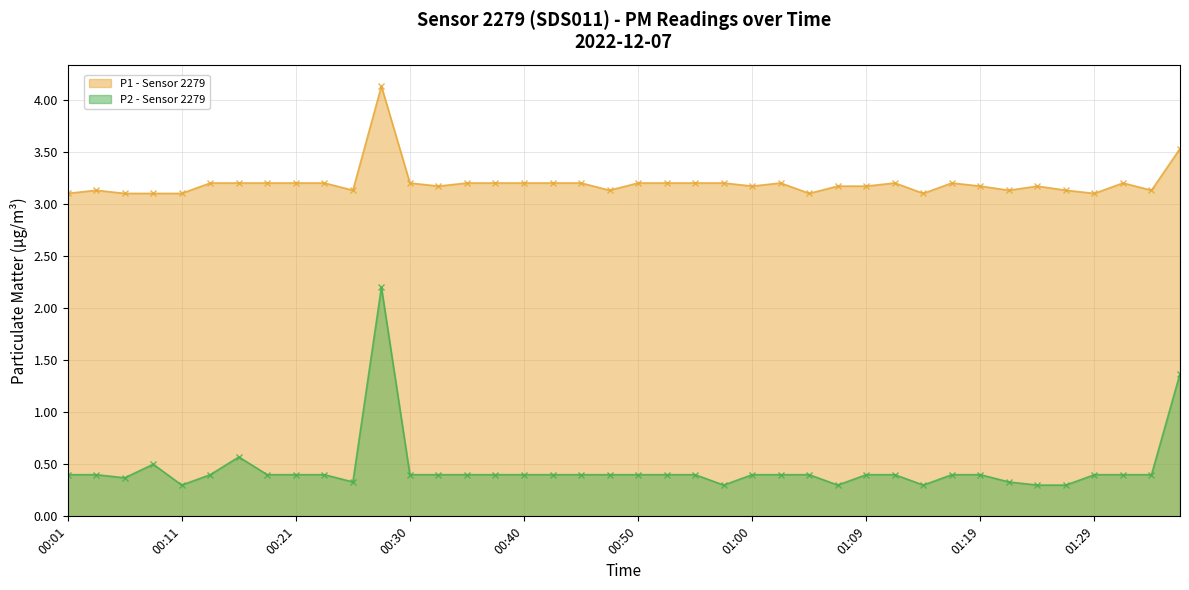

What is the smallest value displayed?

0.3